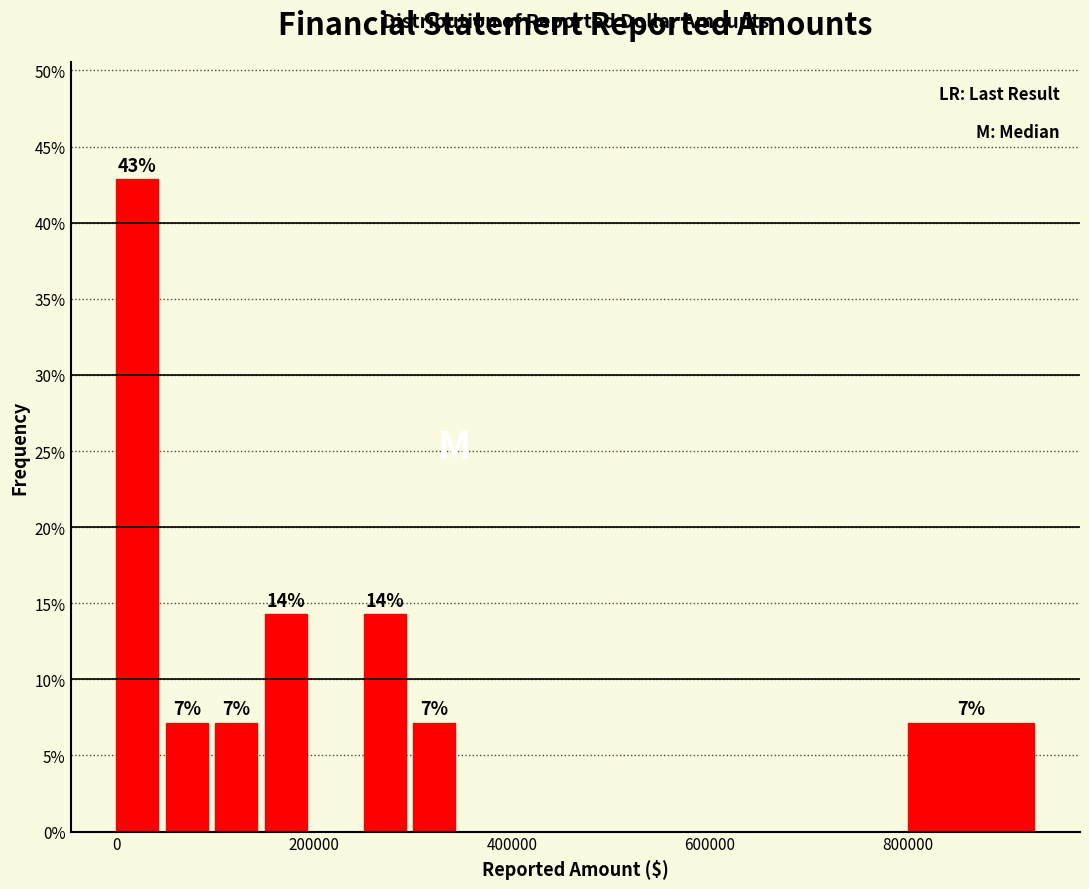

Read against the x-axis, roughly where is the centre of the tallest bar?

20000